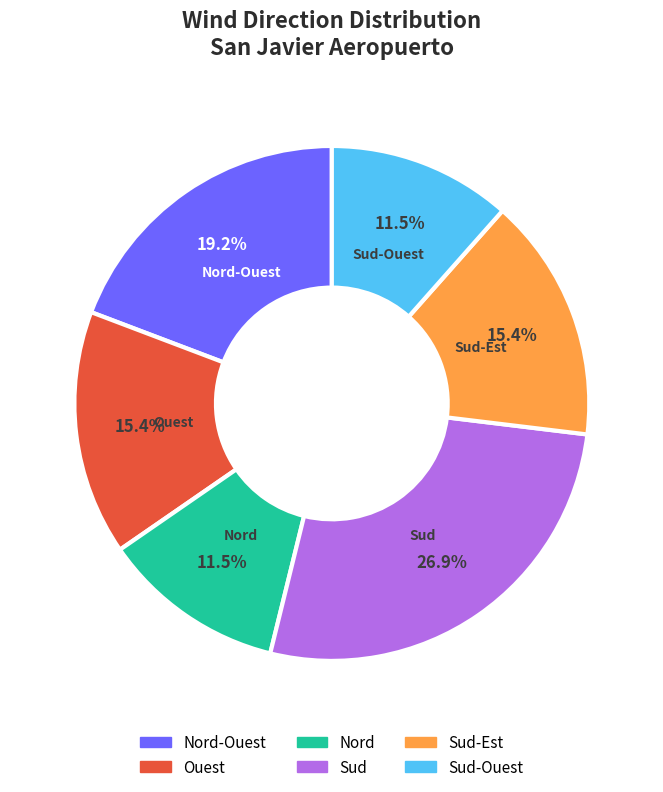

To the nearest percent, what is the average slice percentage?

17%